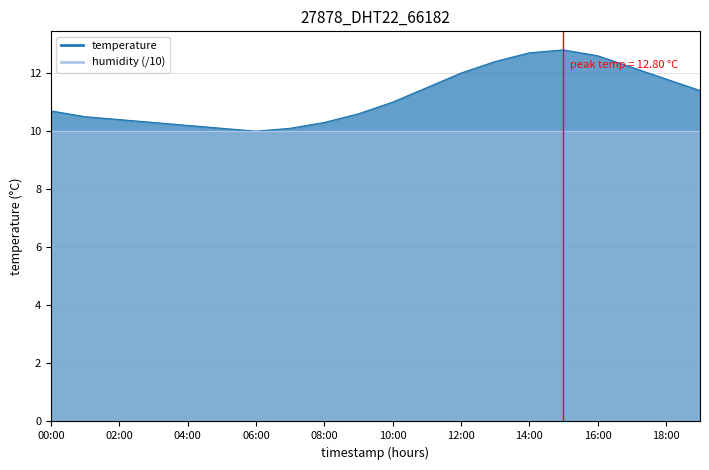

List the labels in order of value, largest first.

15:00, 14:00, 16:00, 13:00, 17:00, 12:00, 18:00, 11:00, 19:00, 10:00, 00:00, 09:00, 01:00, 02:00, 03:00, 08:00, 04:00, 05:00, 07:00, 06:00